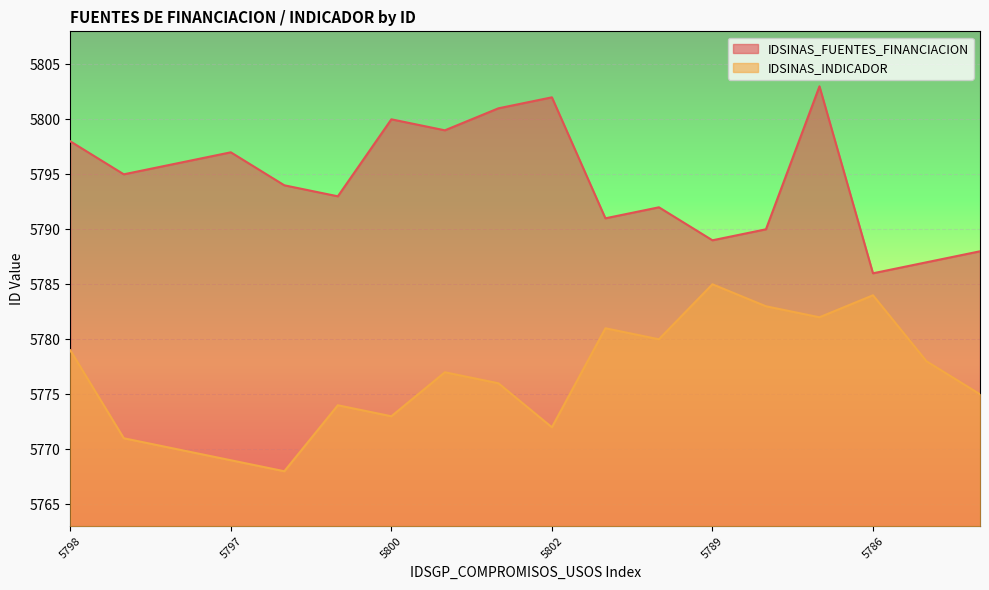

What is the sum of the IDSINAS_INDICADOR values at 5798 and 5802?

11551